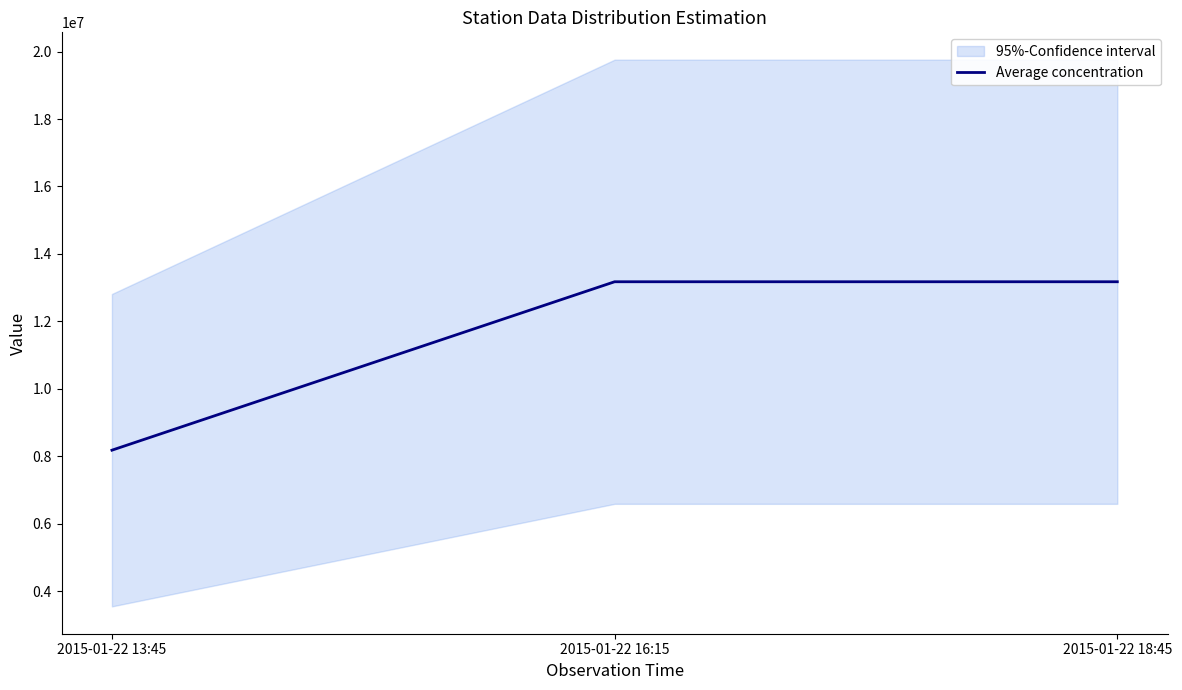

What is the difference between the maximum and minimum values?

4995935